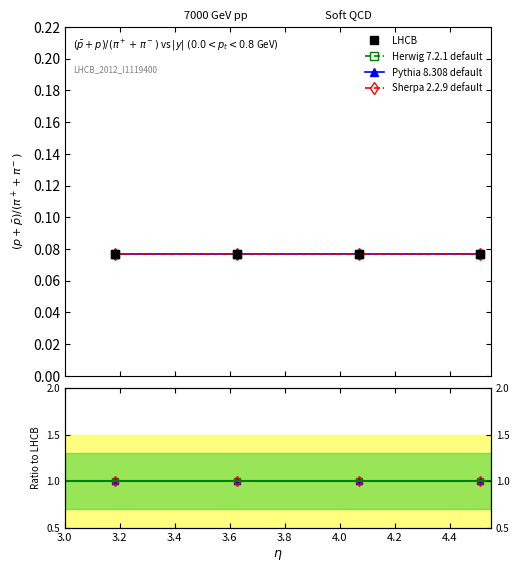

Between 3.4 and 3.0, which is larger?

3.4